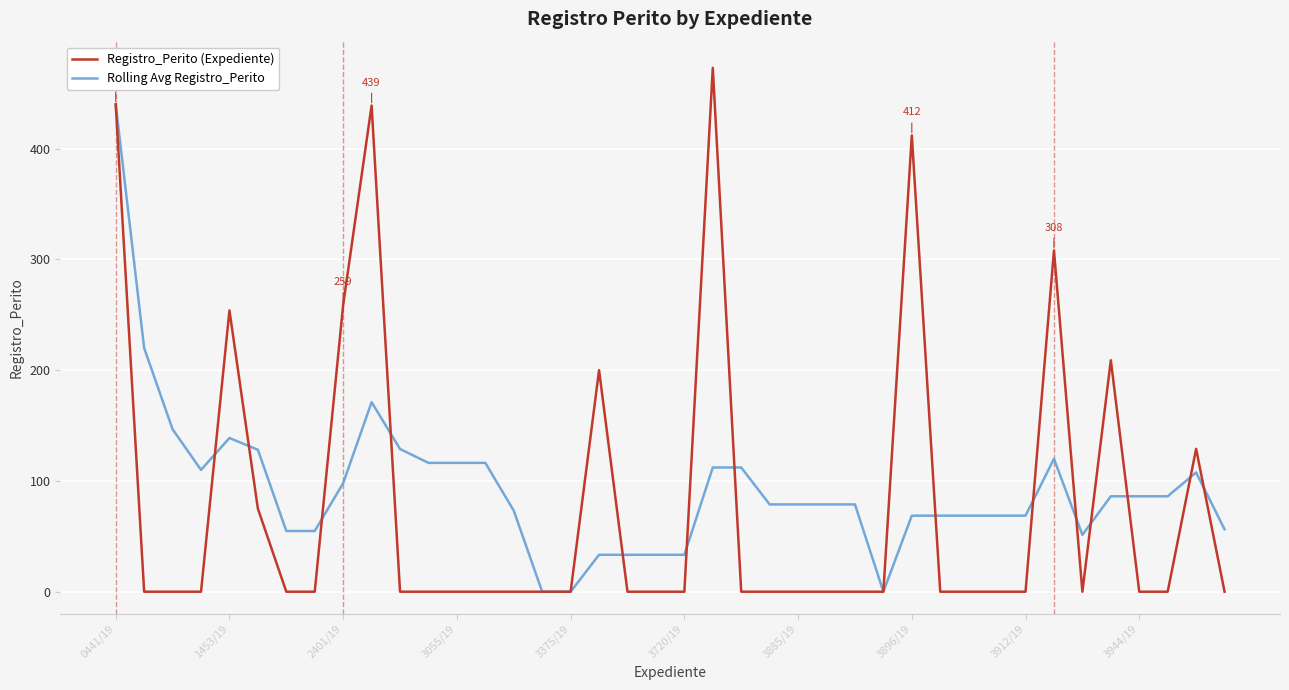

Which series has the largest range (max minus min)?

Registro_Perito (Expediente)